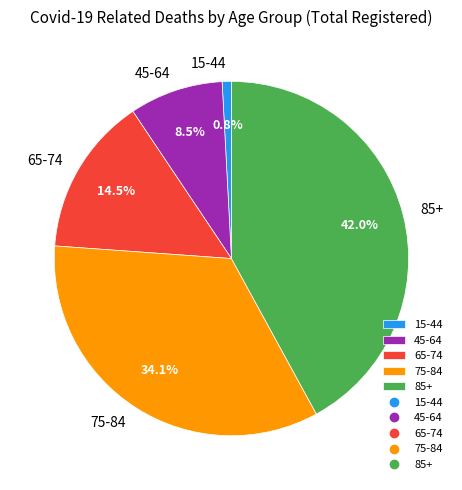

What is the smallest slice in the pie chart?

15-44